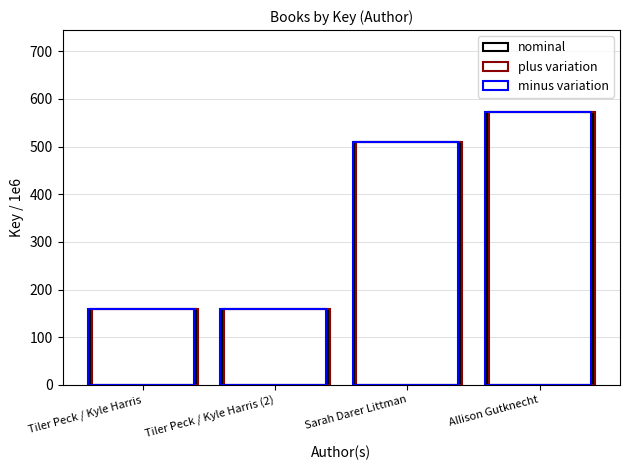

What is the average value of the nominal series?

350.8